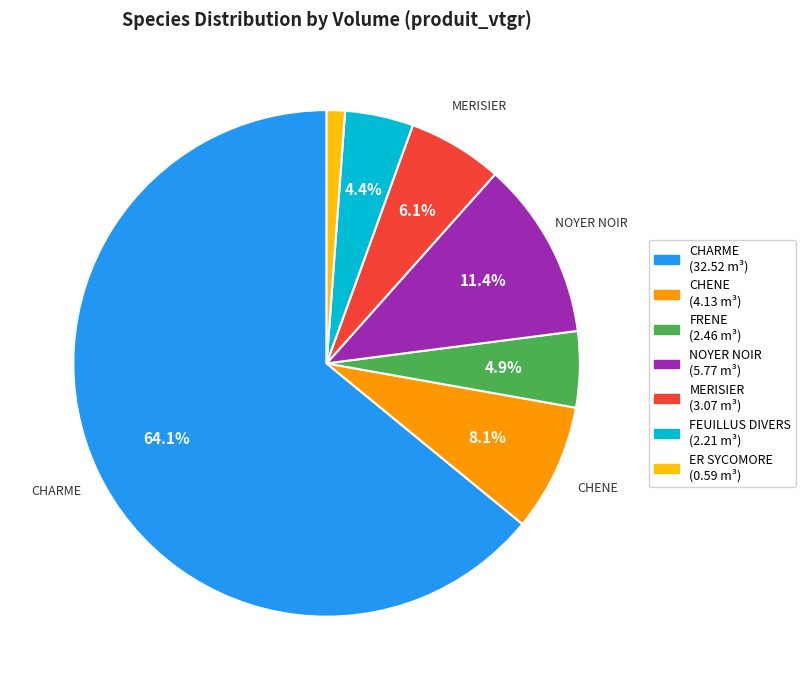

To the nearest percent, what is the combined percentage of MERISIER and FRENE?

11%